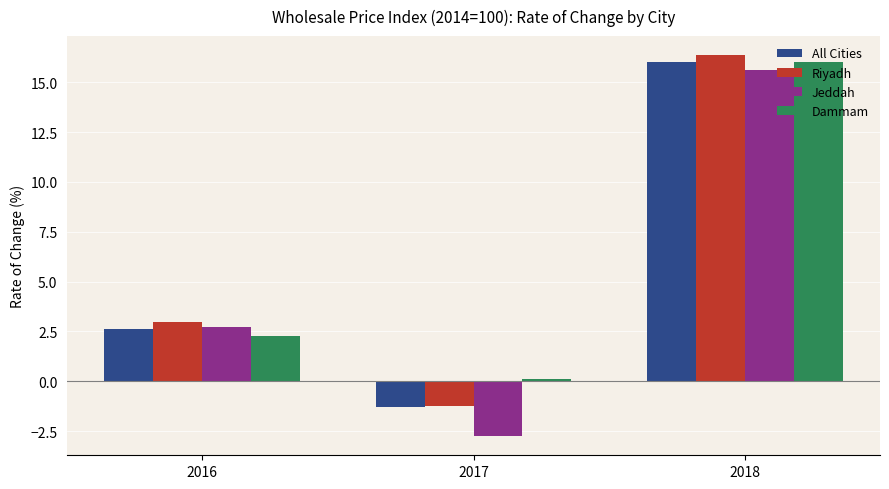

How many categories are shown in the chart?

3